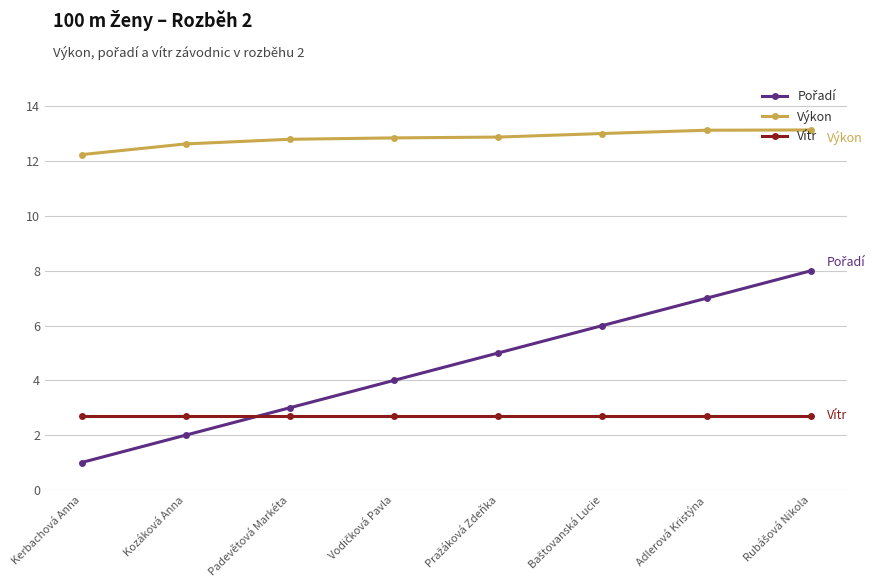

What is the greatest value displayed?

13.1